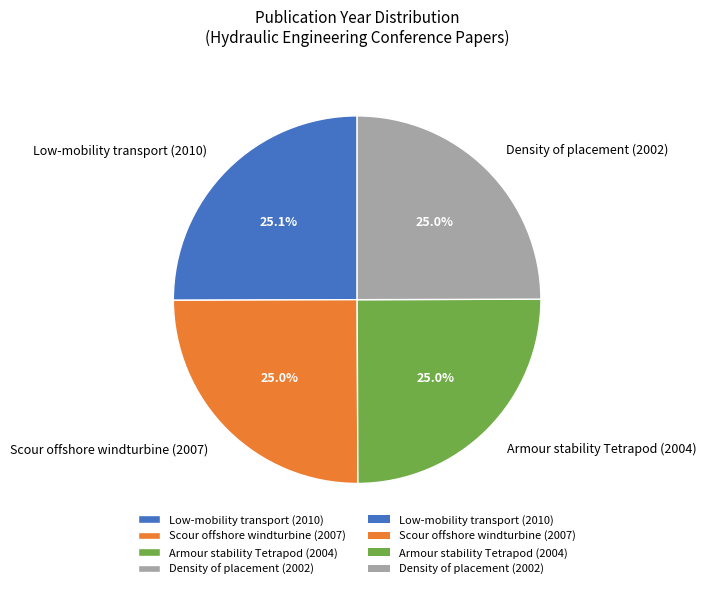

Approximately how many times larger is the value at Density of placement (2002) compared to Armour stability Tetrapod (2004)?

1.0